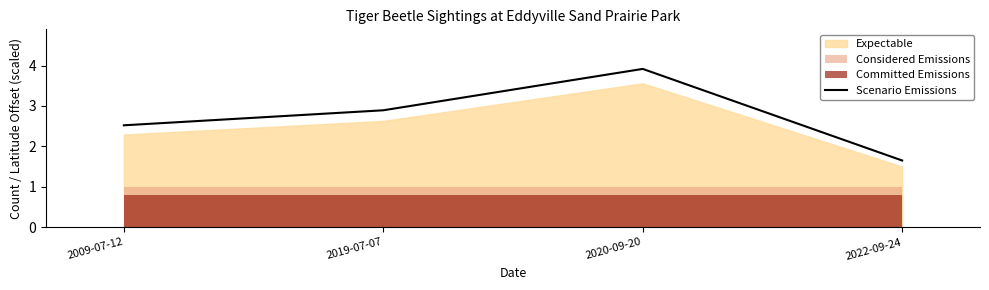

Which has a higher value, 2009-07-12 or 2019-07-07?

2019-07-07